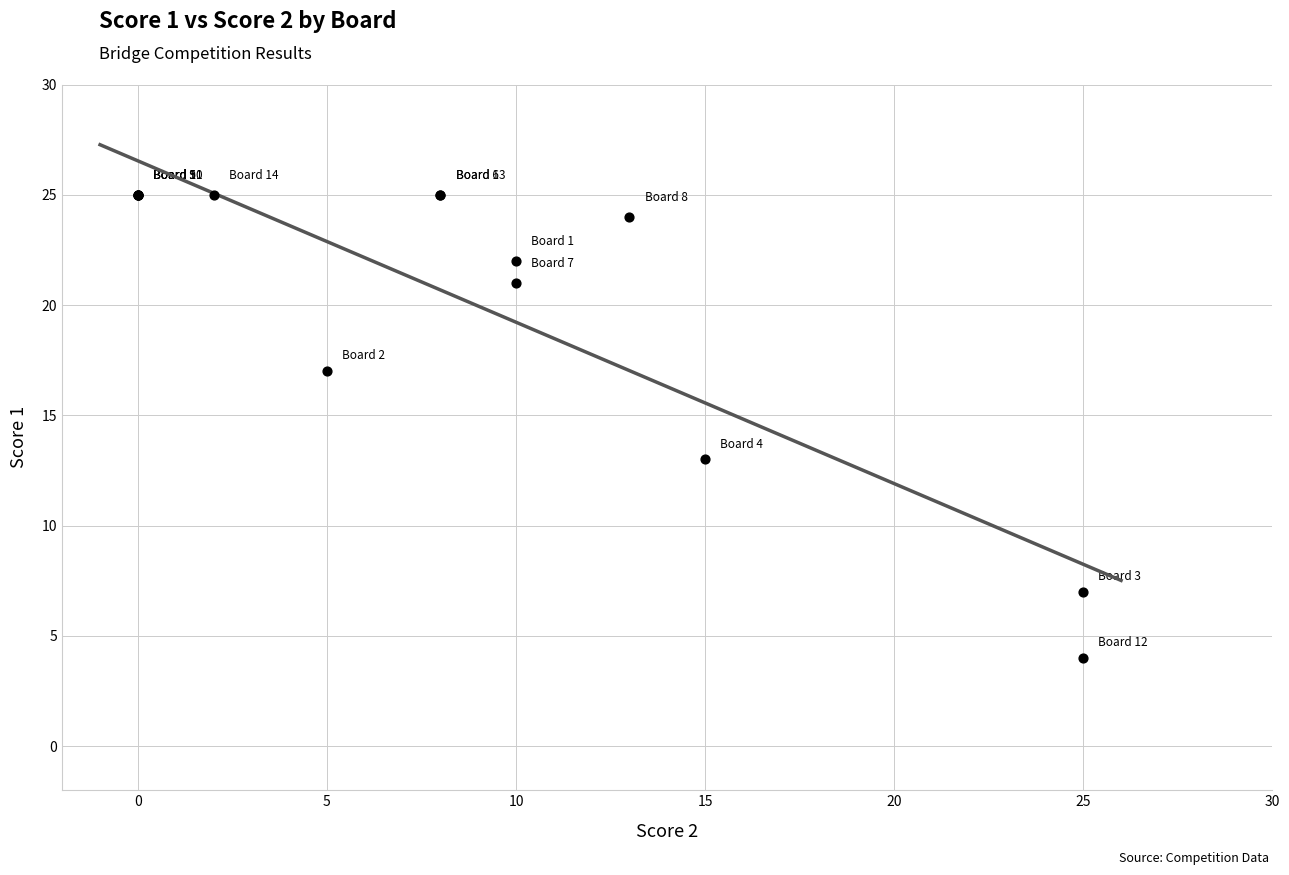

What Y value in the scatter plot is closest to 14?

13